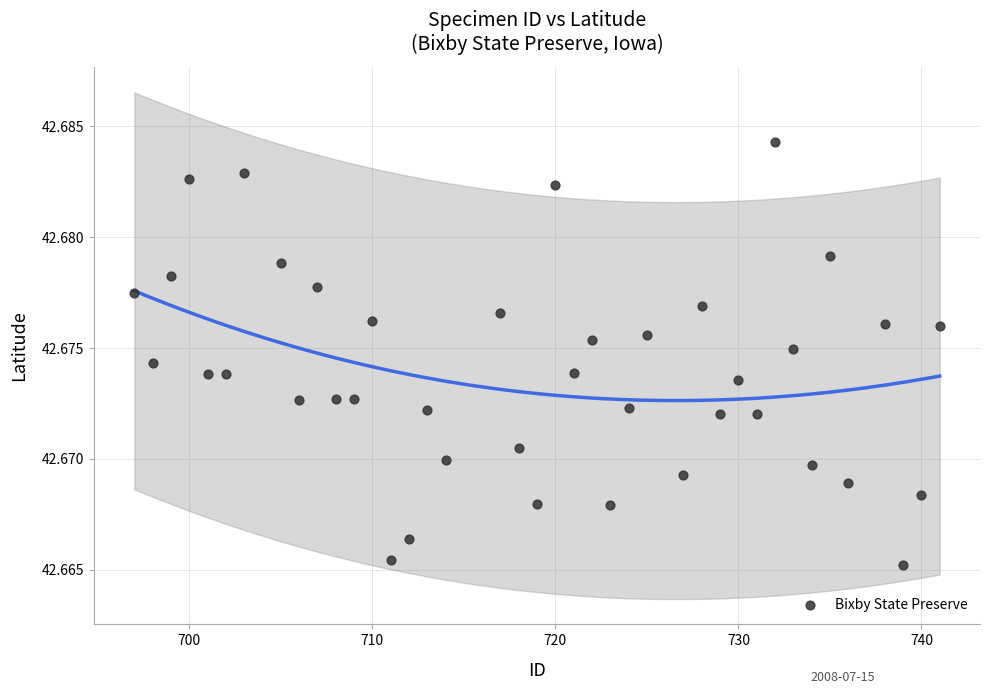

What is the range of X values (max minus min)?

44.0